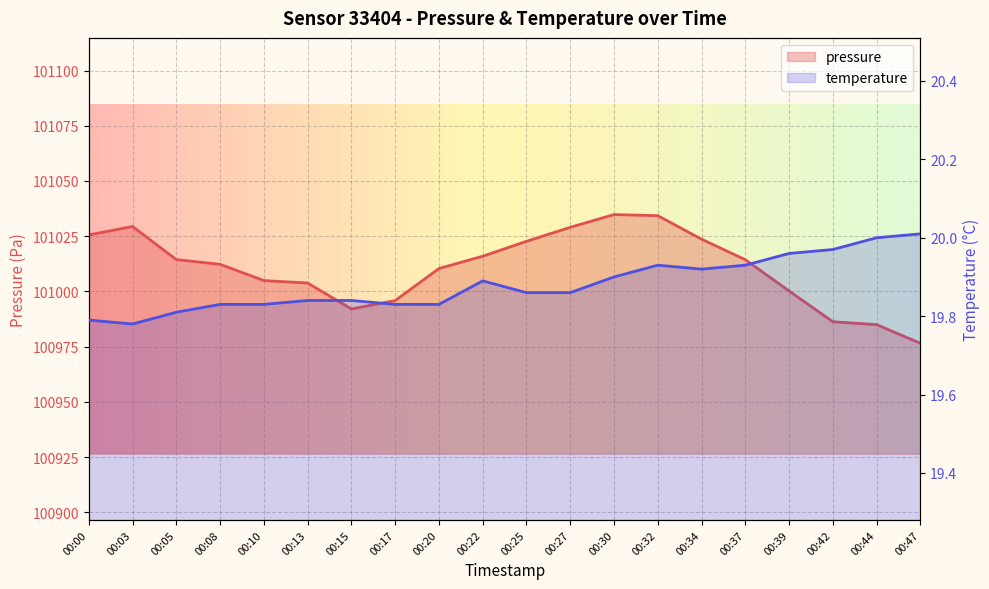

Rank the series by their maximum value, from lowest to highest.

temperature, pressure